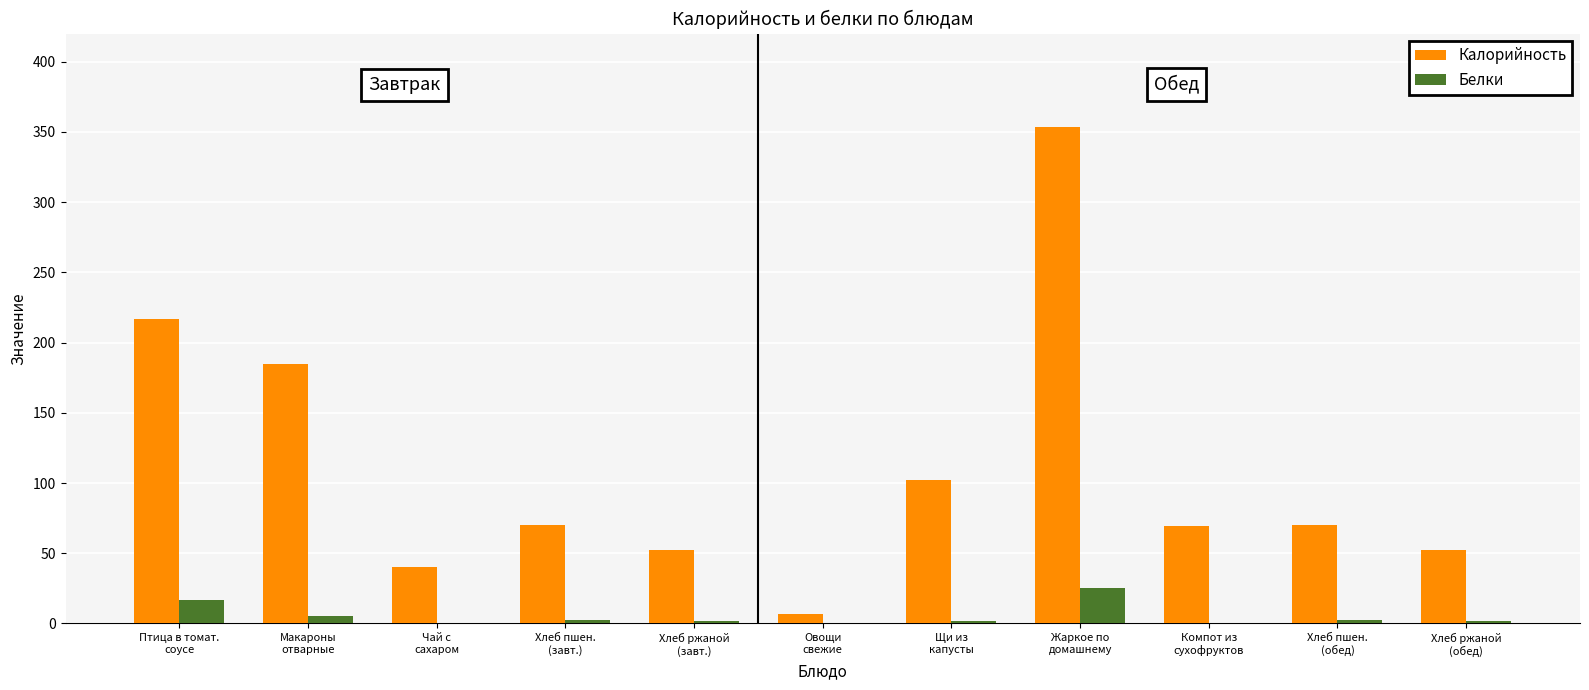

How many groups of bars are there?

11